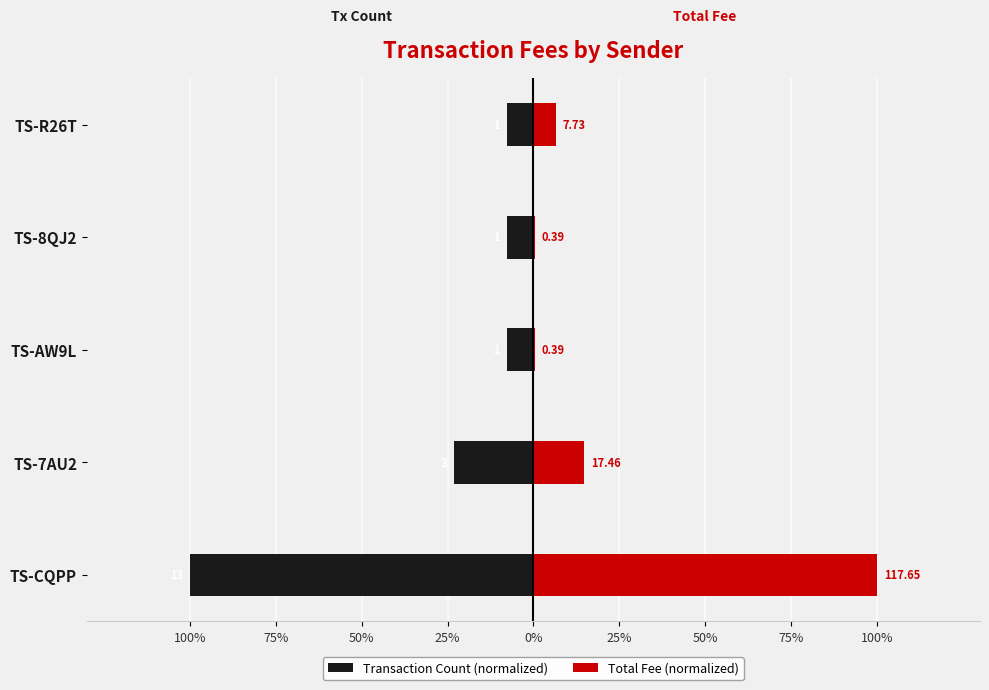

List the series in order of their overall mean, highest first.

Total Fee (normalized), Transaction Count (normalized)